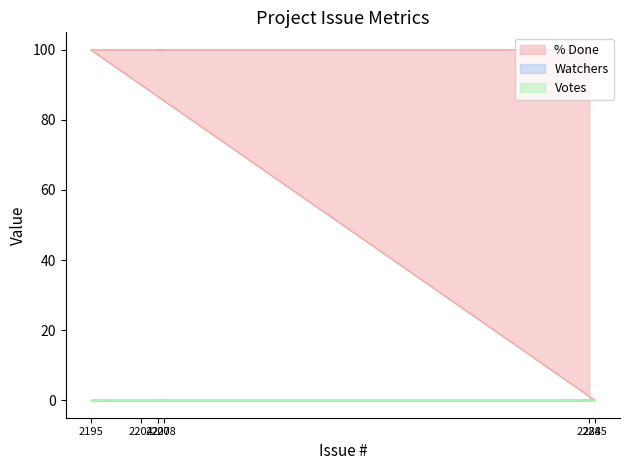

Count the number of categories in the chart.

6